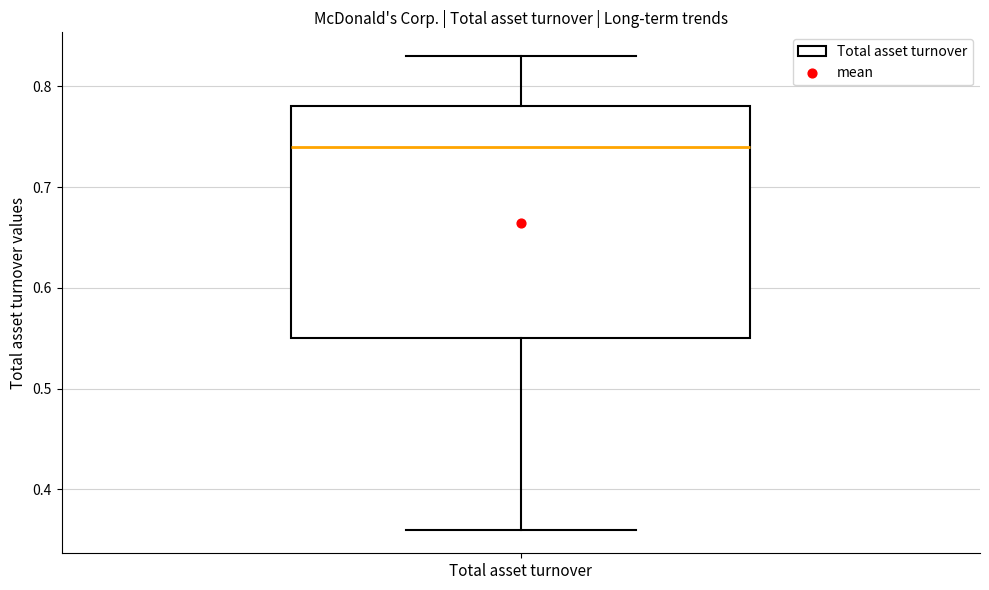

Where is the upper edge of the box for Total asset turnover on the y-axis? The values are not printed on the chart, so give them approximately, as read against the axis.

0.78